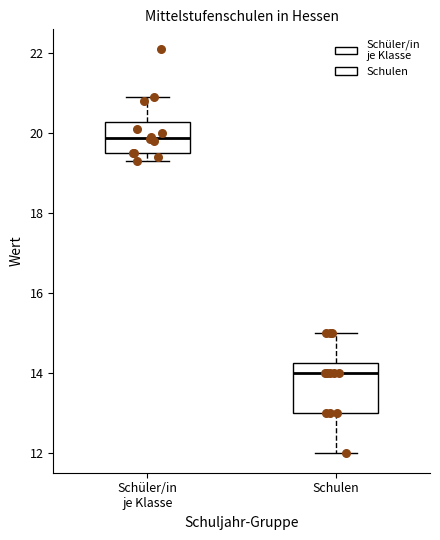

Reading left to right, transcribe this box plot: for each box, give where its median line is, the range the box spans, and where its two whiskers end, as read against the y-axis. The values are not printed on the chart, so give them approximately, as read against the axis.

Schüler/in je Klasse: median 19.8, box 19.6 to 20.2, whiskers 19.4 to 21.0
Schulen: median 14.0, box 13.0 to 14.2, whiskers 12.0 to 15.0